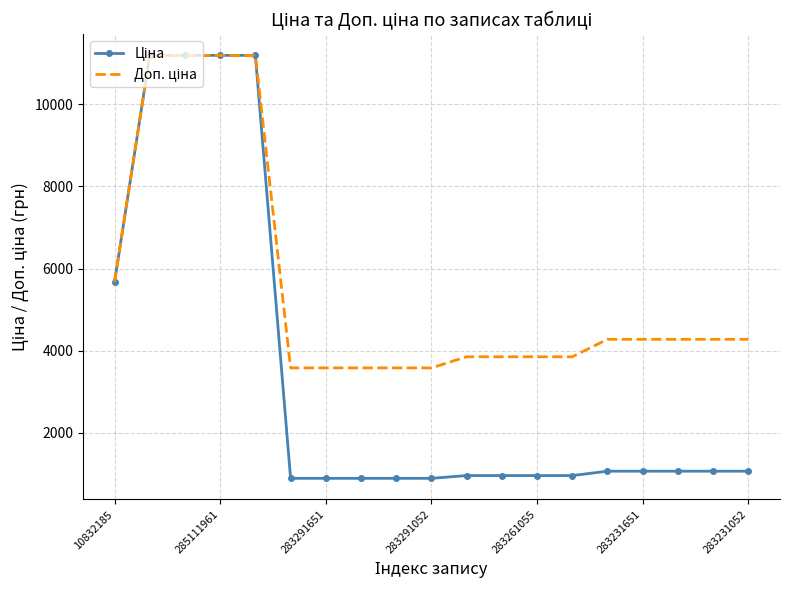

What is the smallest value displayed?

895.9